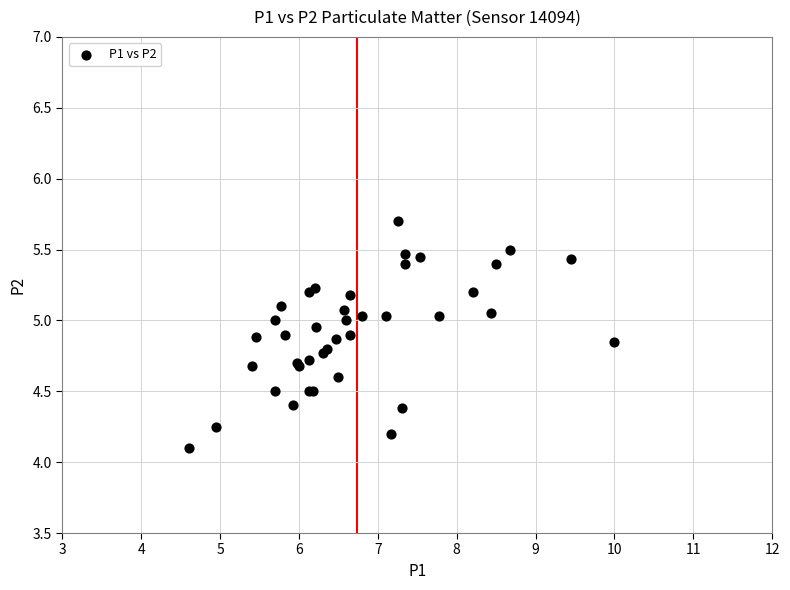

What Y value in the scatter plot is closest to 4?

4.1